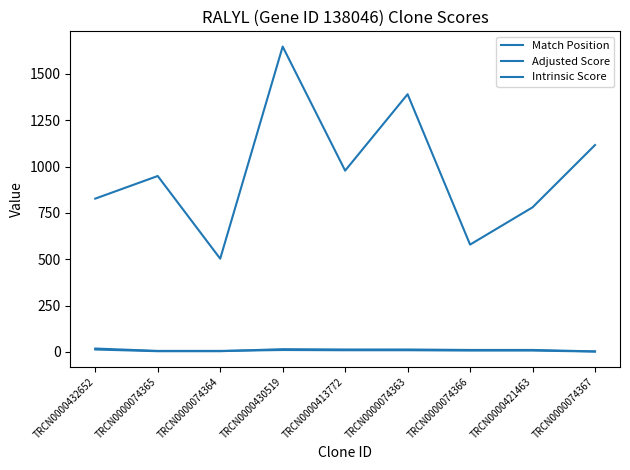

What is the smallest value displayed?

2.1